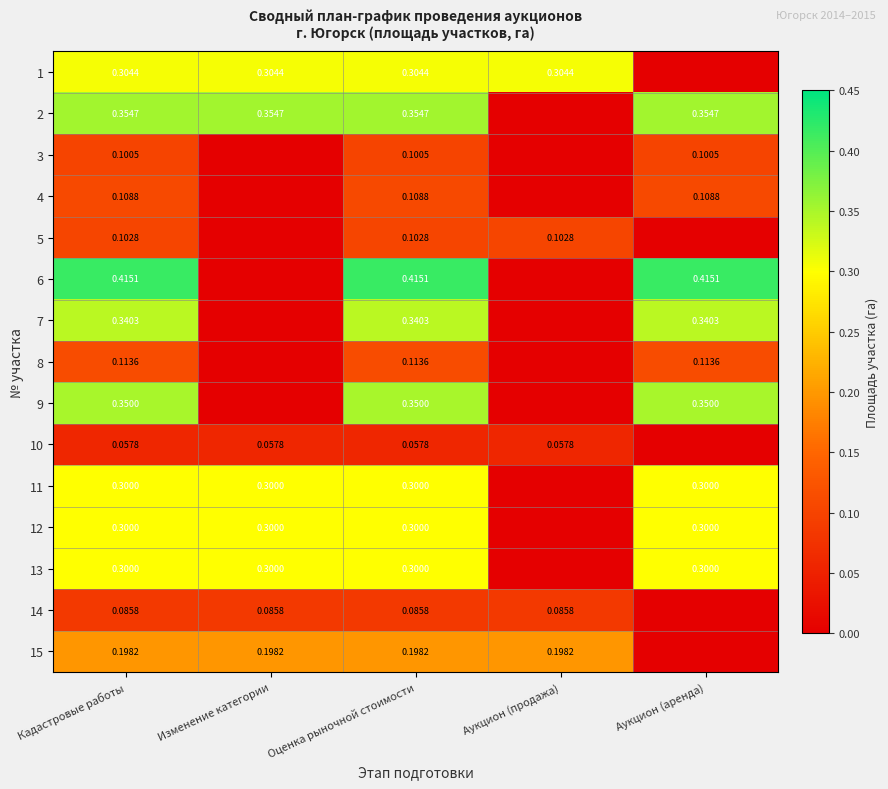

Is the value of 8 at Аукцион (аренда) greater than the value of 12 at Аукцион (аренда)?

No